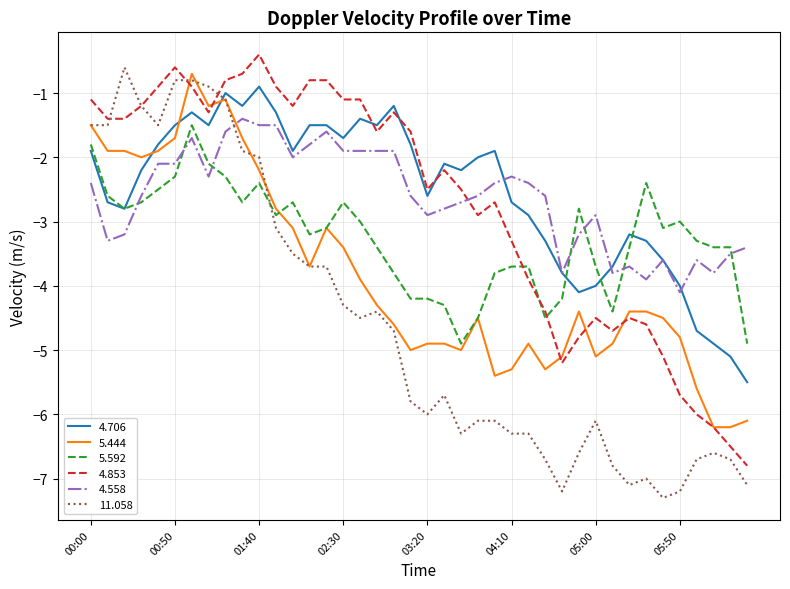

Which series has the largest total across all categories?

4.706